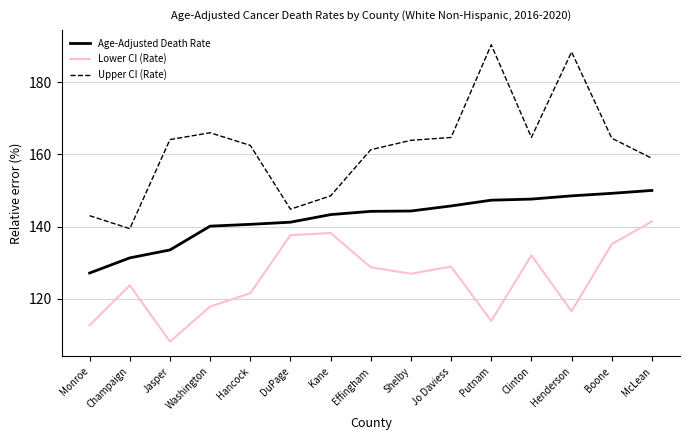

How many lines are shown in the chart?

3